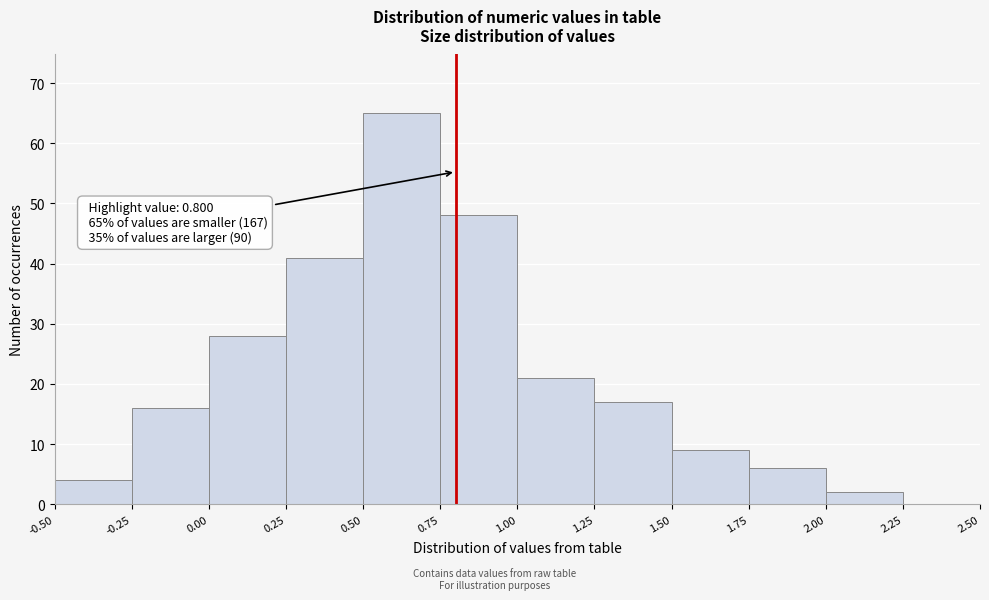

Over which range of the x-axis is the bar tallest?

0.50 to 0.75